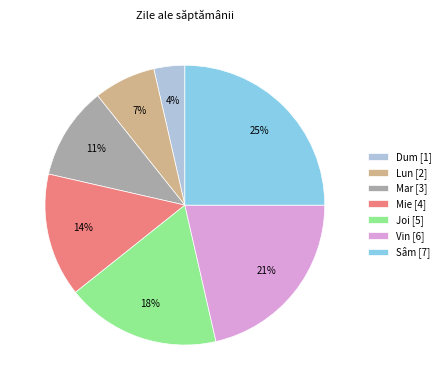

How many slices are in this pie chart?

7